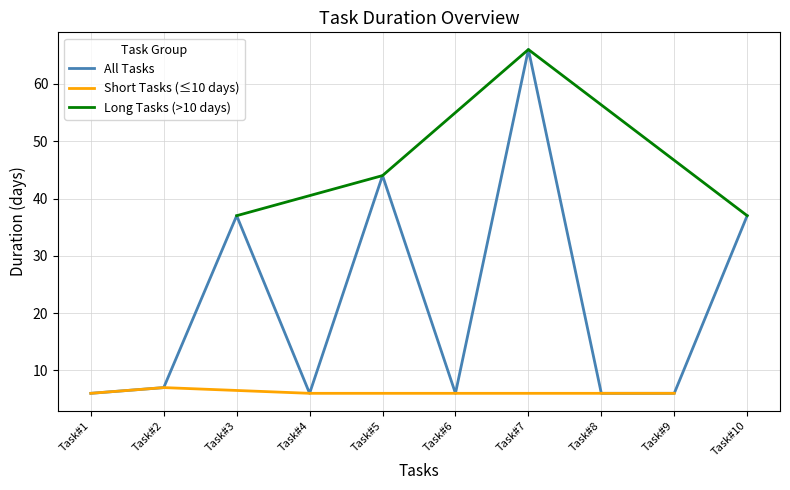

What is the greatest value displayed?

66